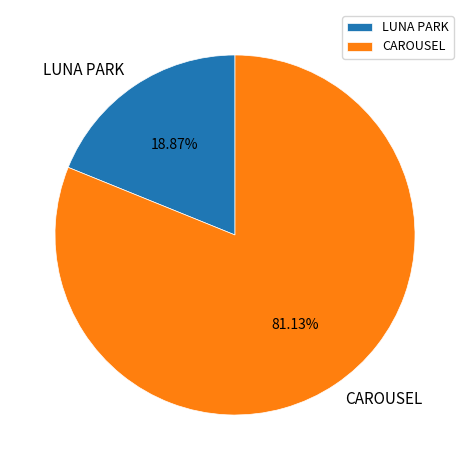

Between CAROUSEL and LUNA PARK, which is larger?

CAROUSEL